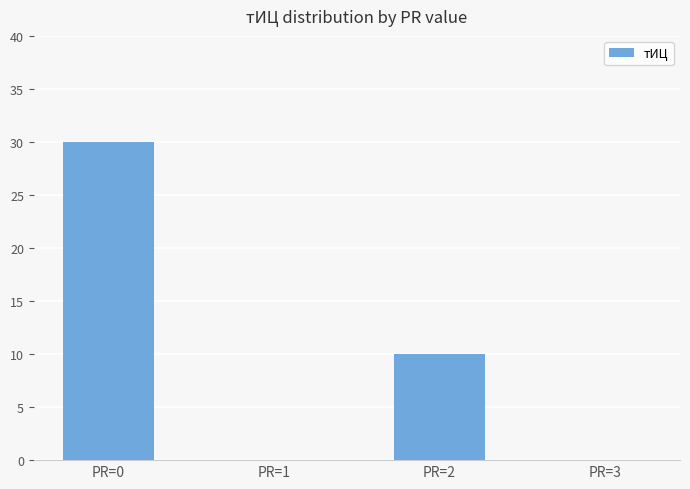

Which label corresponds to the largest value in the chart?

PR=0